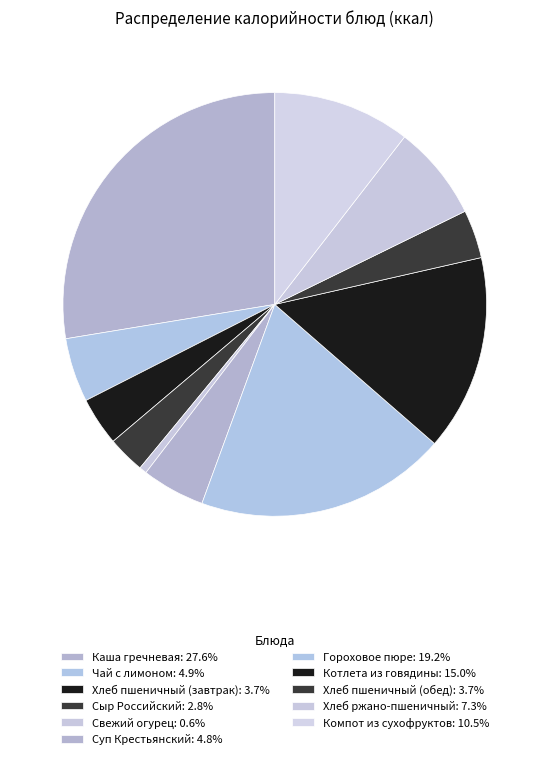

To the nearest percent, what portion does Гороховое пюре represent?

19%